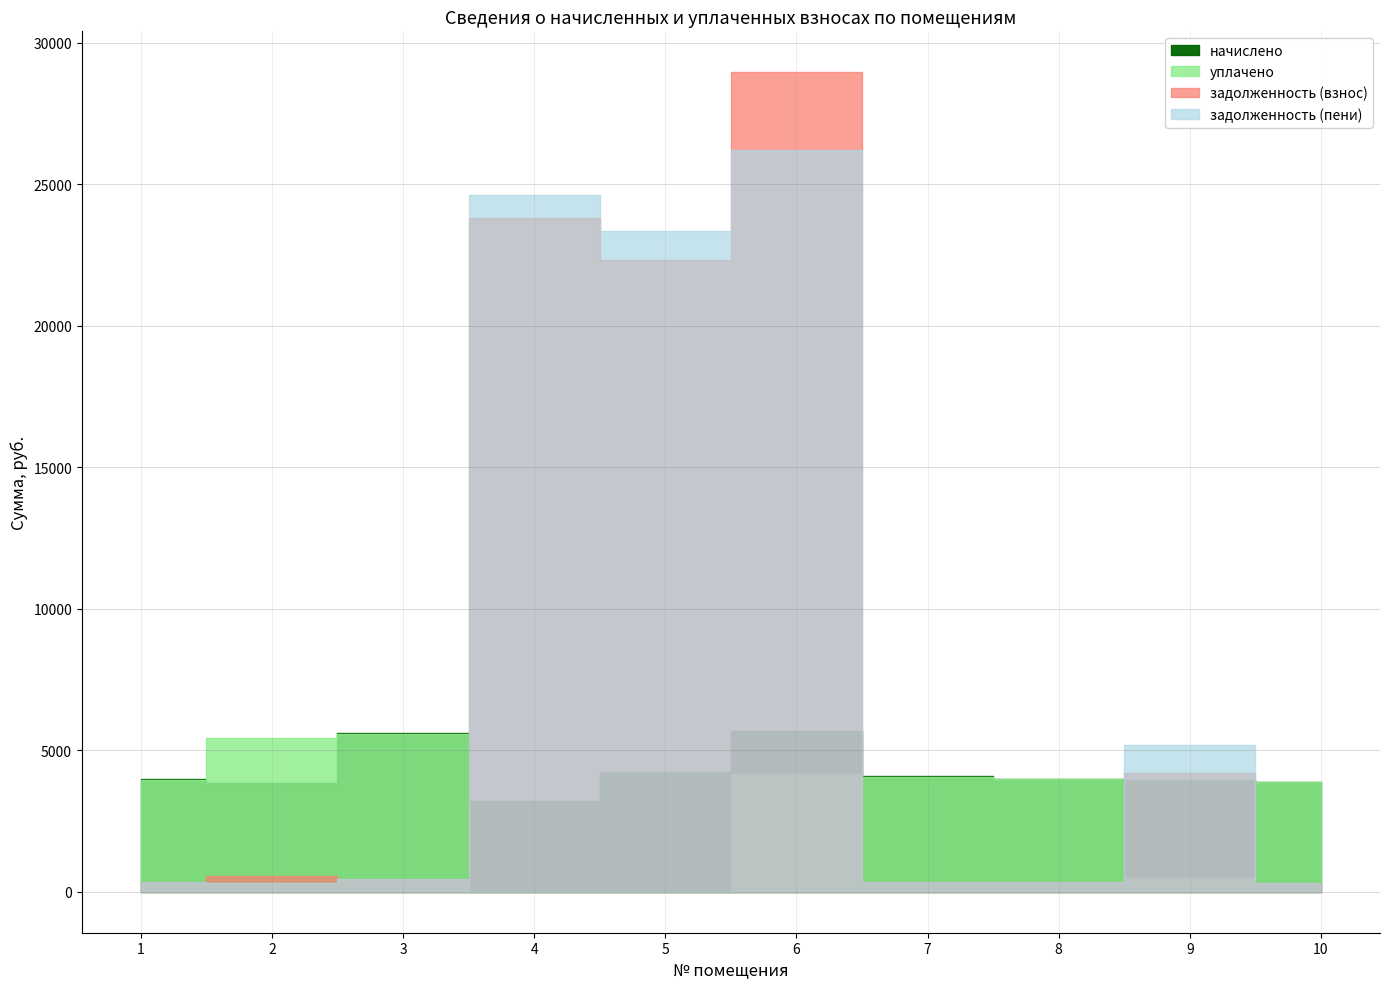

Reading left to right, list all the values displayed in this chart.

начислено: 3974.4	3849.1	5602.9	3222.8	4213.6	5671.2	4076.9	3985.8	3963.0	3894.7
уплачено: 3955.4	5434.9	5576.8	0.0	0.0	4159.8	4057.2	3966.8	500.0	3876.1
задолженность (взнос): 331.2	572.4	466.9	23818.7	22303.2	28952.3	339.7	332.1	4194.5	324.6
задолженность (пени): 329.5	320.8	464.5	24624.4	23356.6	26210.3	339.7	330.4	5185.2	322.9